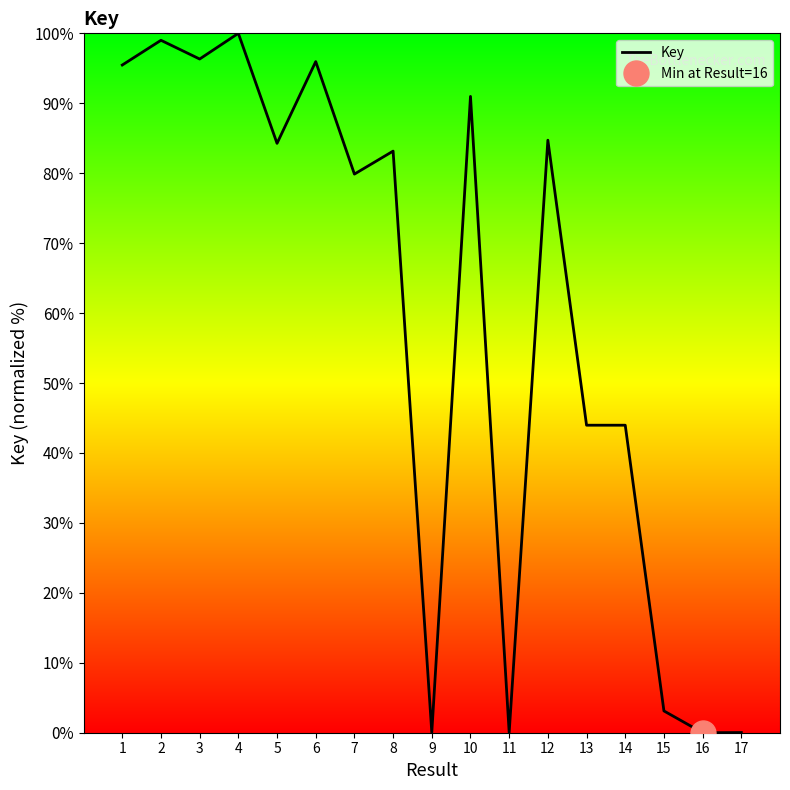

Reading left to right, what are all the values shown in this chart?

1=95.5	2=99.0	3=96.3	4=100.0	5=84.3	6=96.0	7=79.9	8=83.2	9=0.0	10=91.0	11=0.0	12=84.7	13=44.0	14=44.0	15=3.1	16=0.0	17=0.0